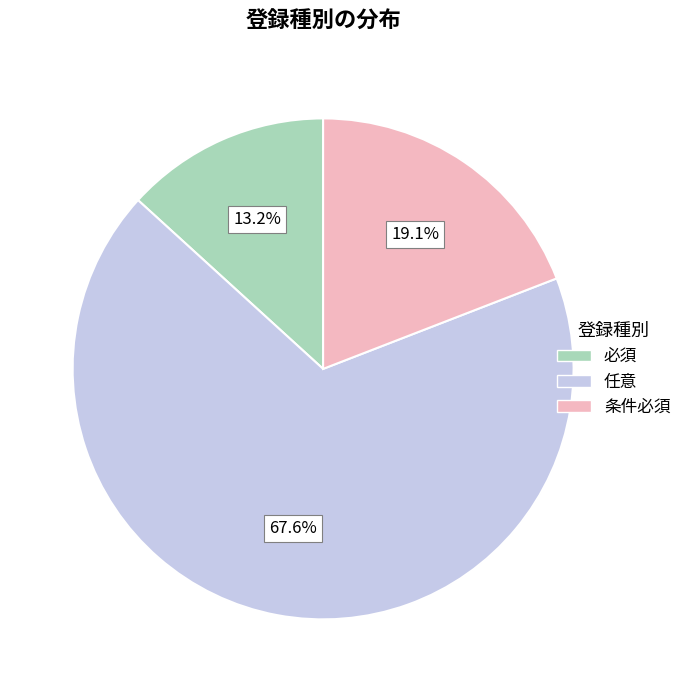

Is it true that 条件必須 is 27% of the pie?

False